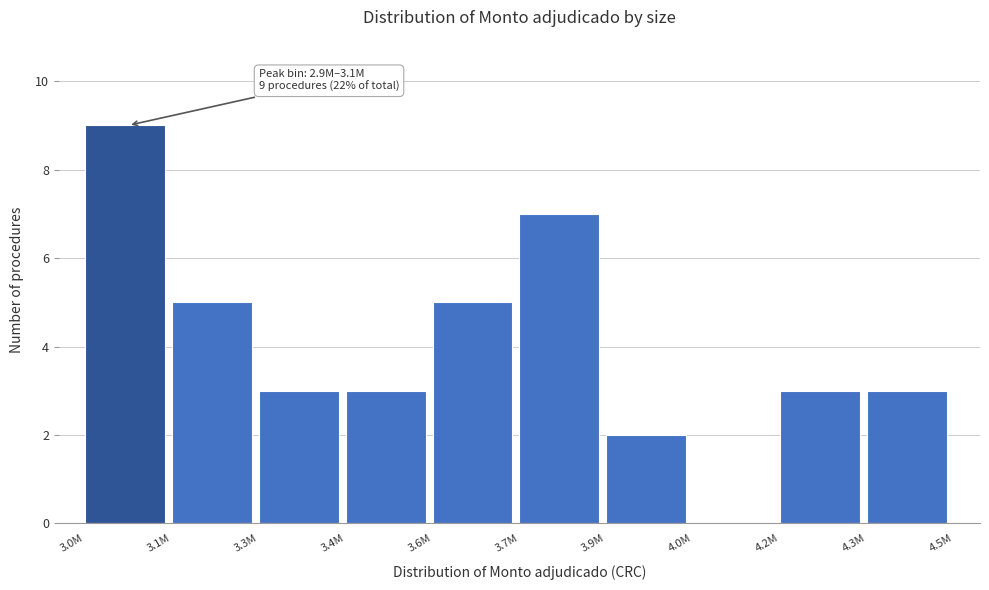

Reading right to left, extract all data points from this chart.

4.3M=3	4.2M=3	4.0M=0	3.9M=2	3.7M=7	3.6M=5	3.4M=3	3.3M=3	3.1M=5	3.0M=9